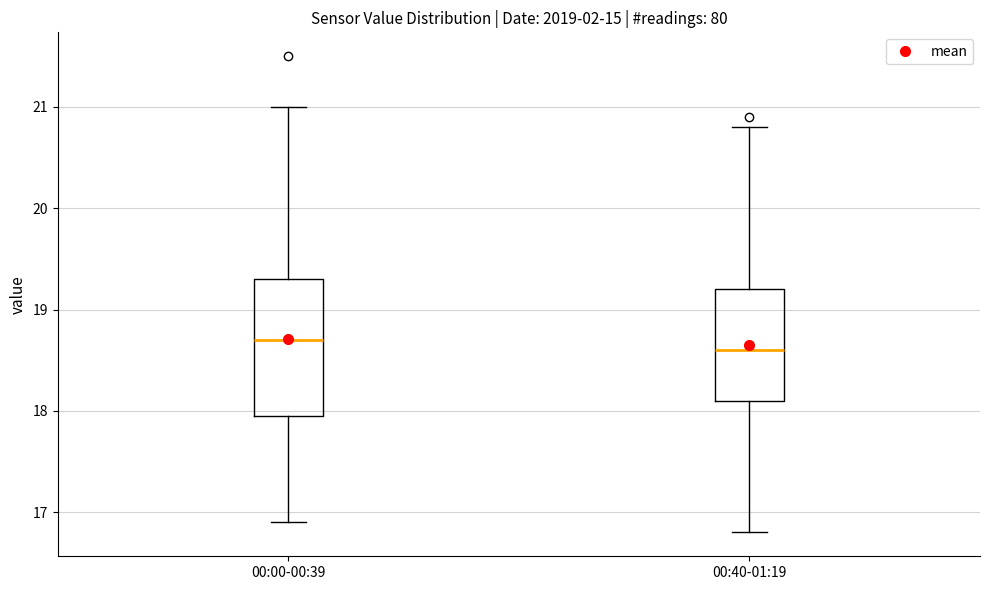

Comparing the boxes themselves (not the whiskers), which one is the tallest?

00:00-00:39